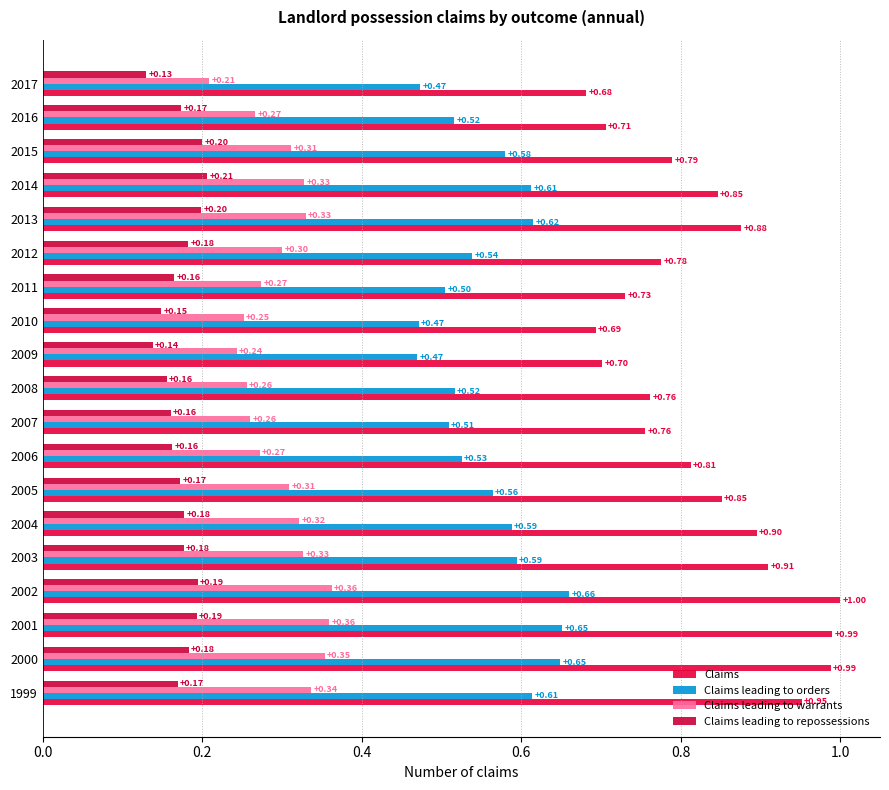

How many series are shown in this chart?

4